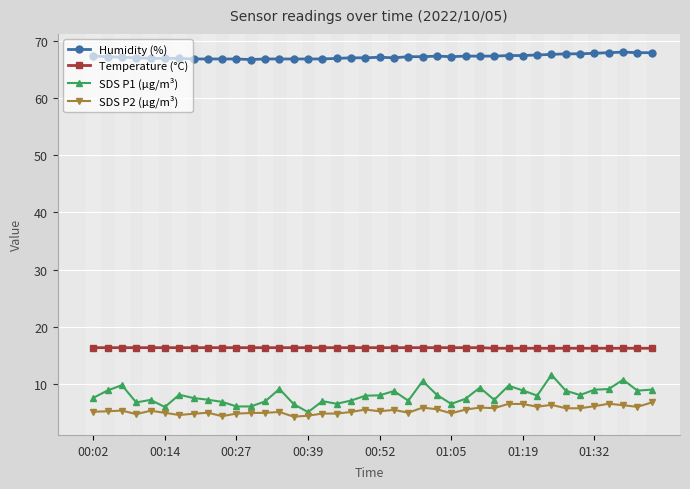

List the series in order of their peak value, highest first.

Humidity (%), Temperature (°C), SDS P1 (µg/m³), SDS P2 (µg/m³)